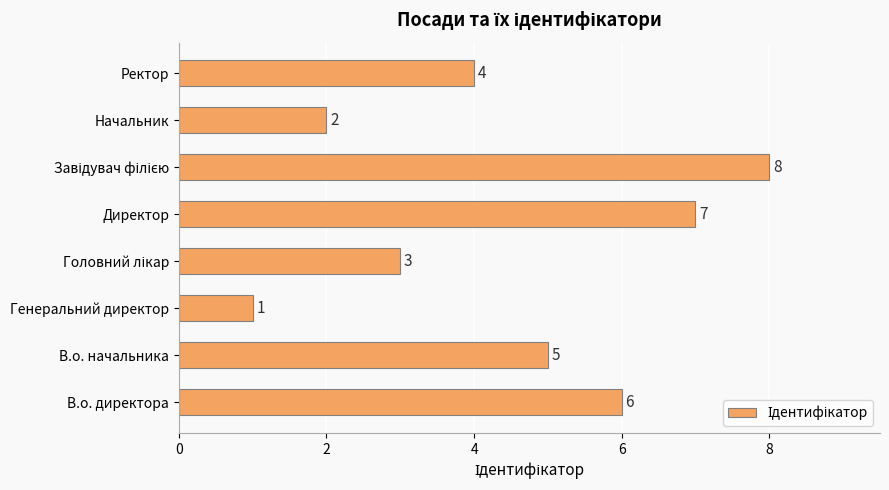

Where is the data nearest to the value 4?

Ректор